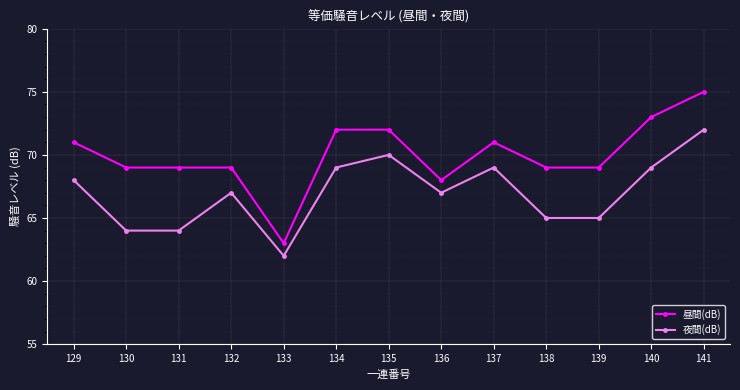

At which category does 夜間(dB) reach its first local peak?

132